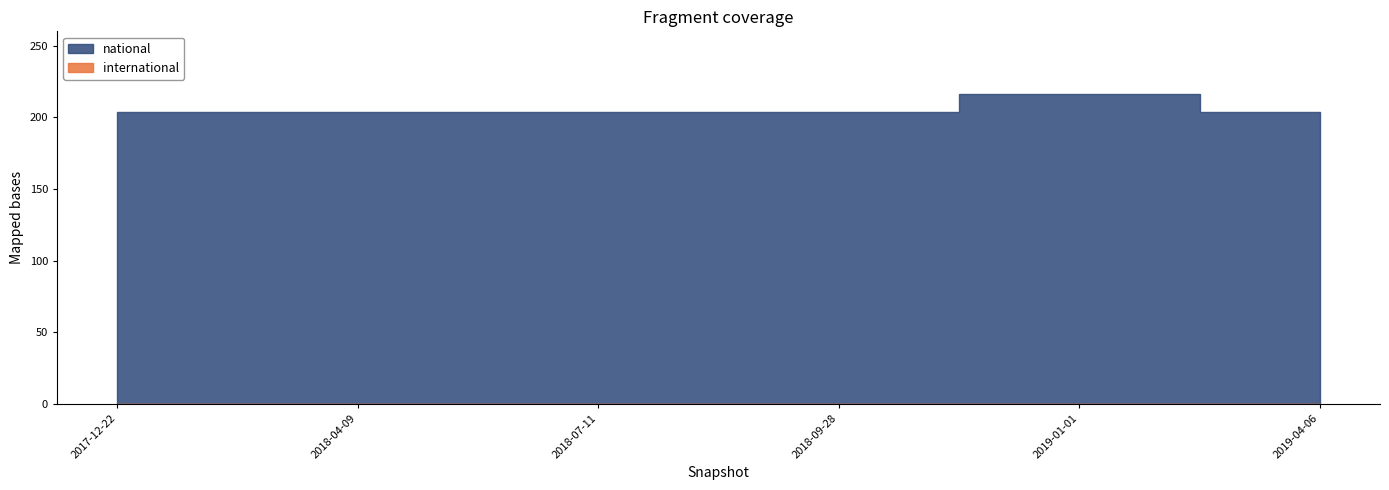

How many interior local peaks does the national series have?

1